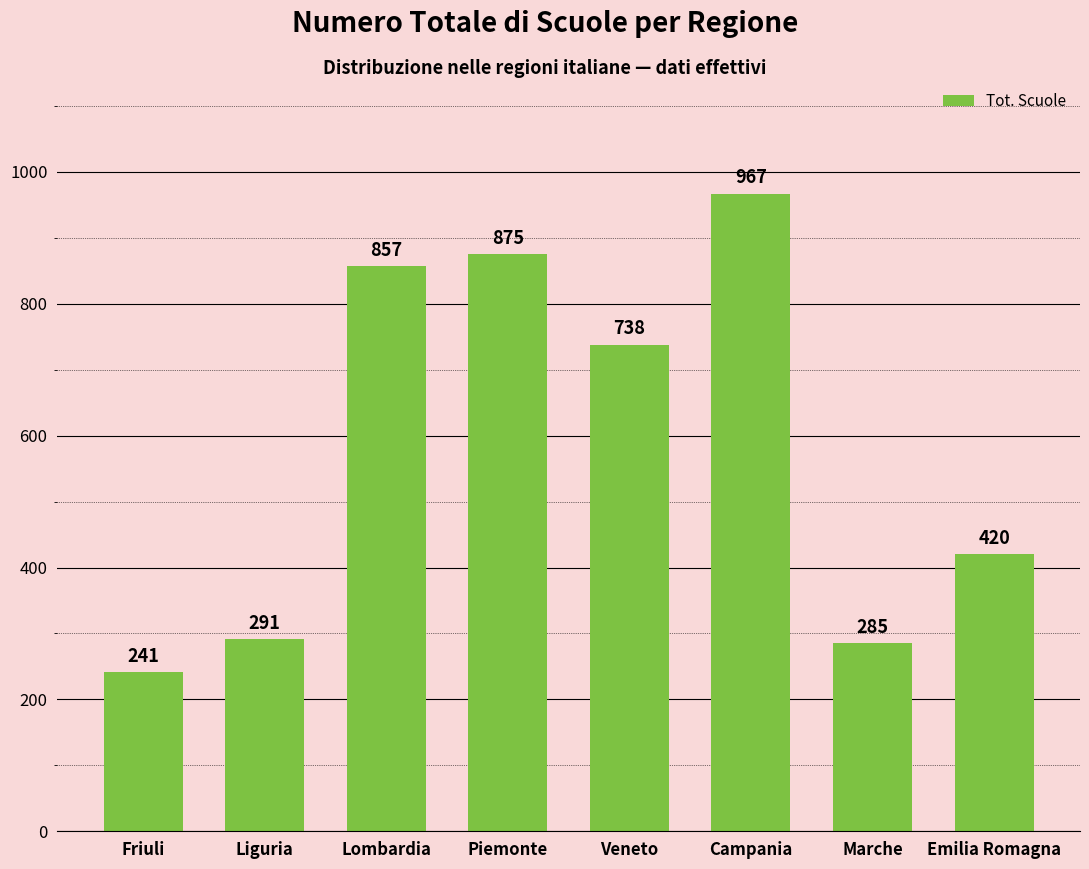

What is the greatest value displayed?

967